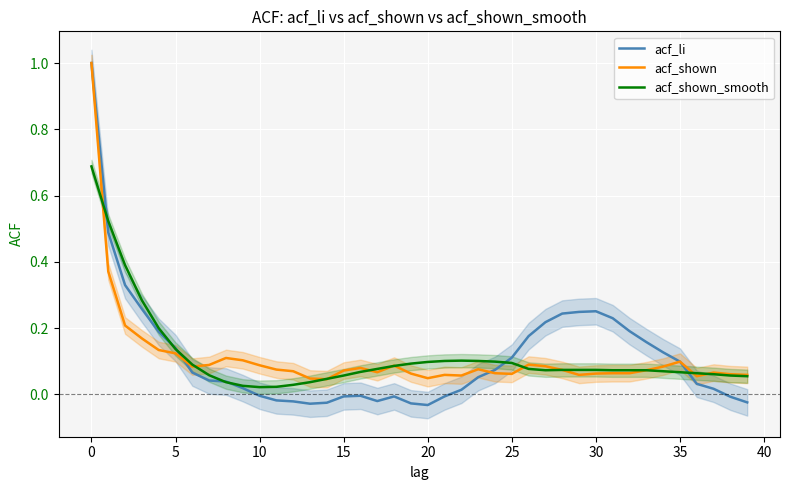

How many intersections are there between acf_shown_smooth and acf_shown?

10